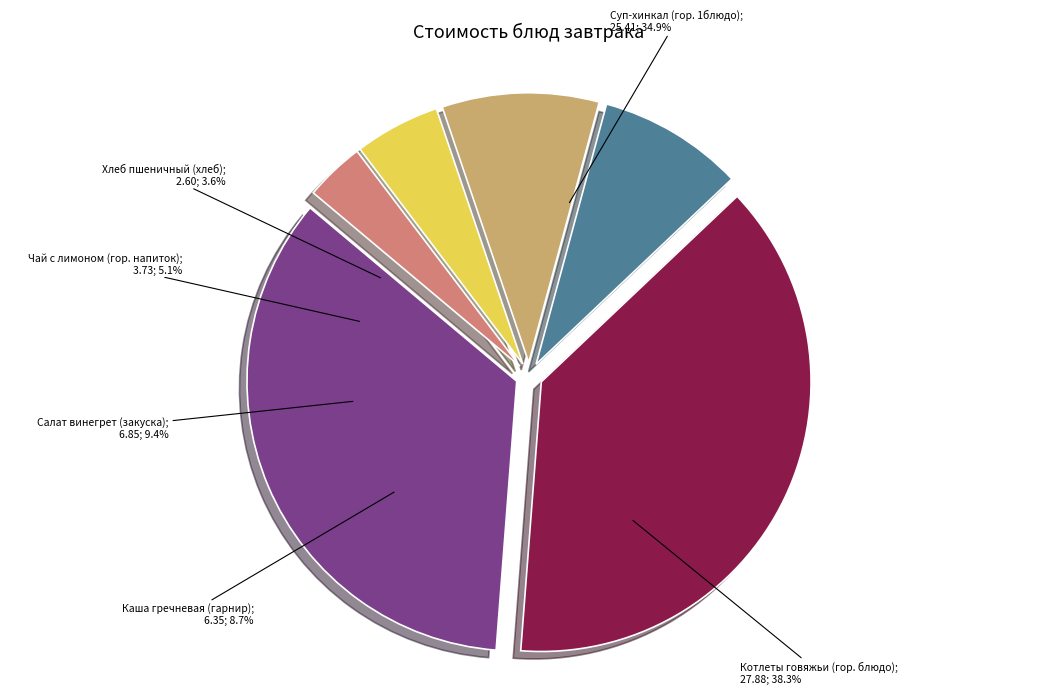

True or false: Котлеты говяжьи (гор. блюдо) accounts for 25% of the total.

False